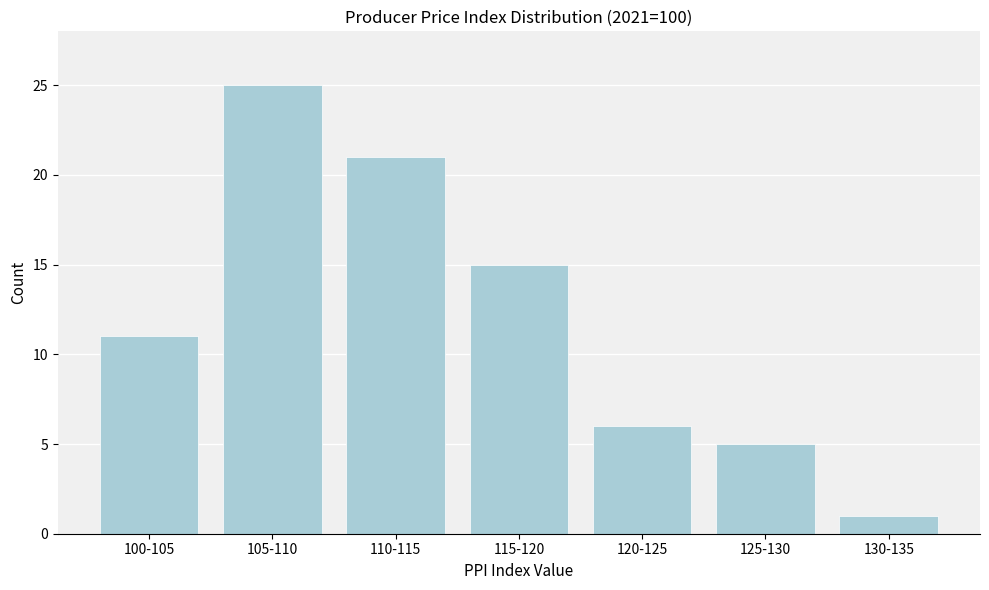

Reading right to left, what are all the values shown in this chart?

130-135=1	125-130=5	120-125=6	115-120=15	110-115=21	105-110=25	100-105=11